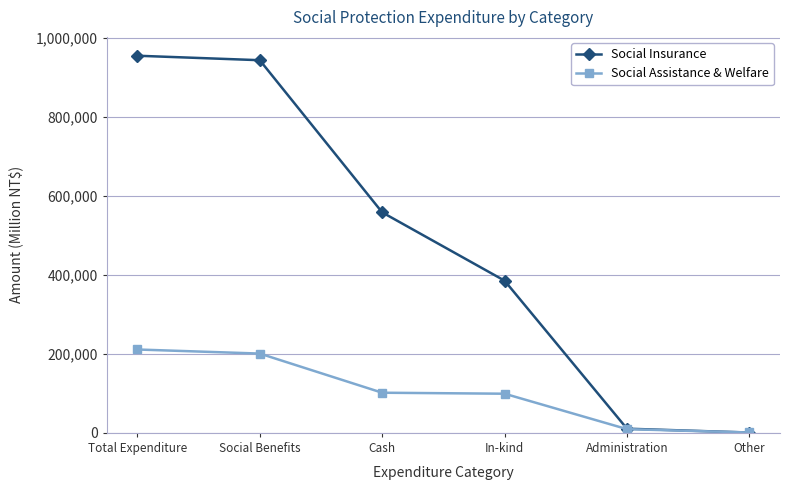

True or false: Social Insurance has more than 2 interior local peaks.

False